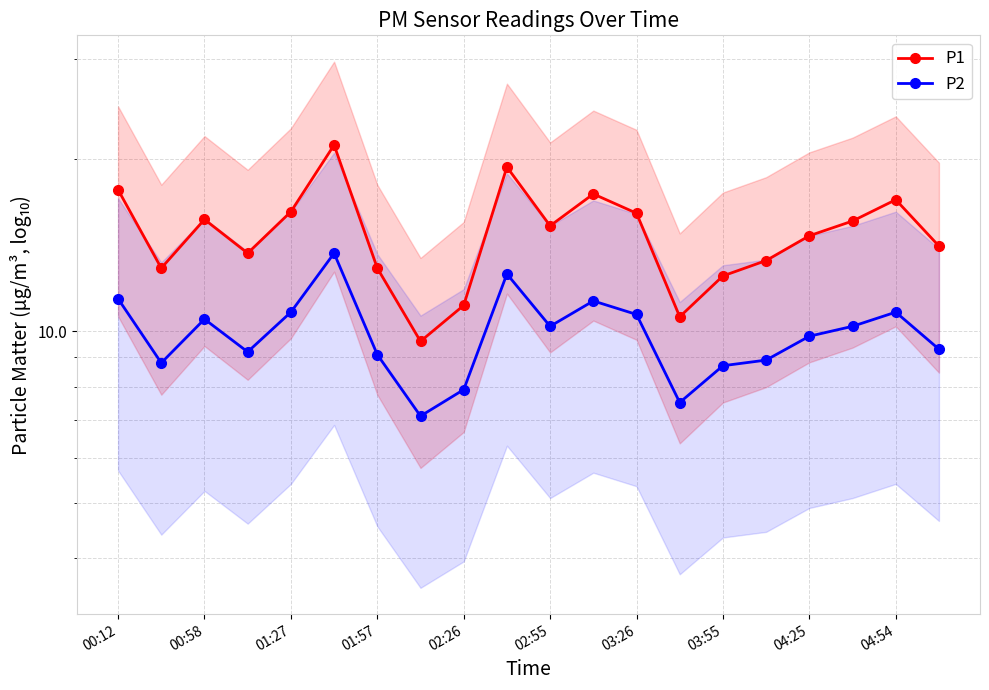

True or false: P1 and P2 cross at least once.

False